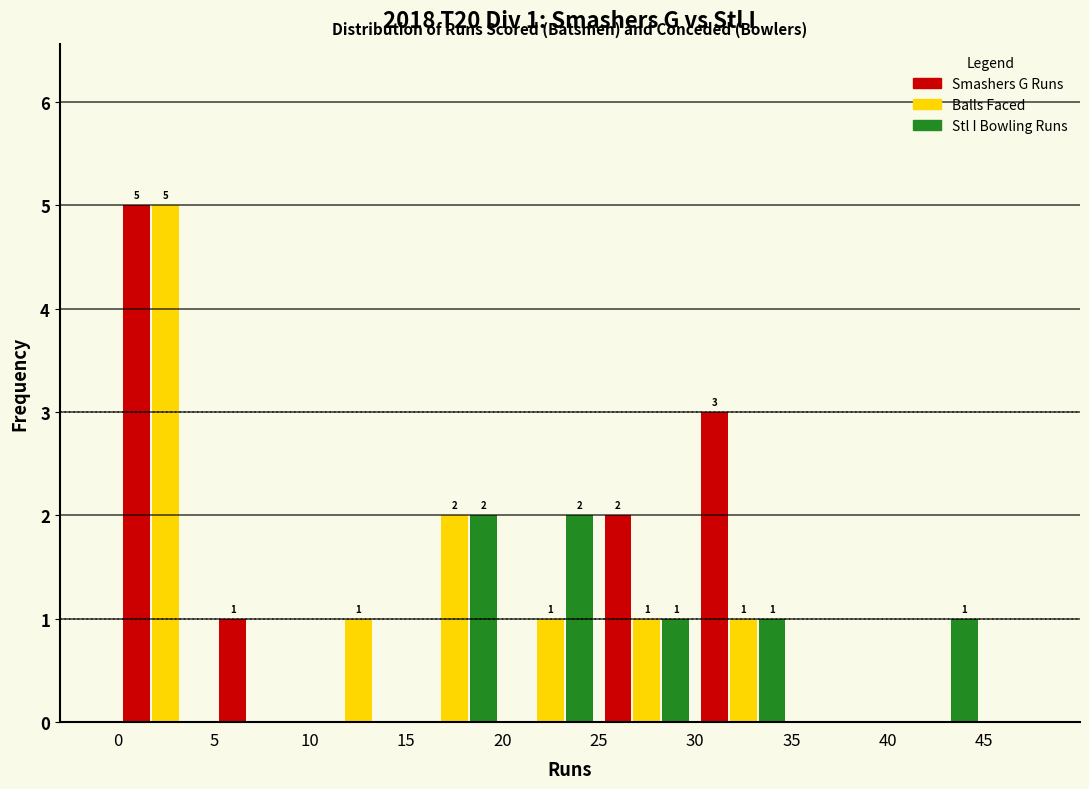

In the Balls Faced series, which range on the x-axis has the tallest bar?

0 to 5